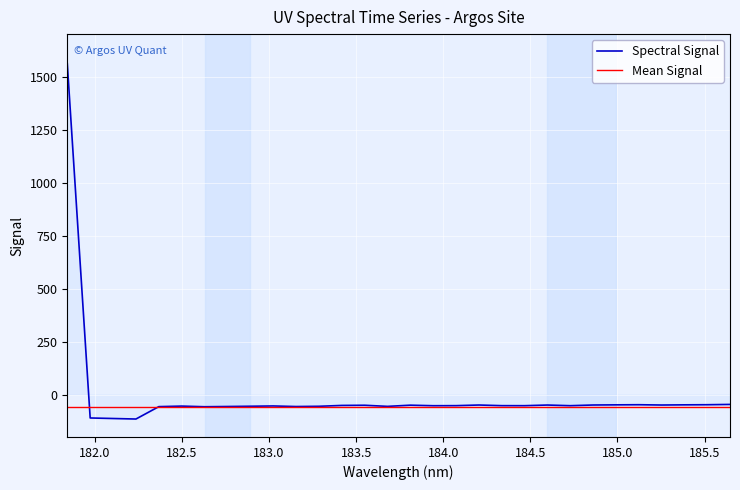

Which series has the widest spread of values?

Spectral Signal